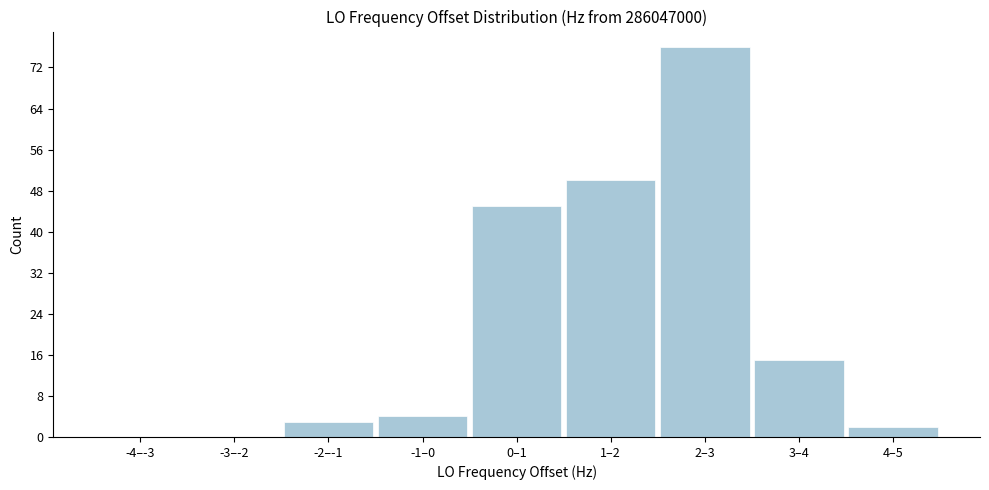

Reading left to right, list all the values displayed in this chart.

-4–-3=0	-3–-2=0	-2–-1=3	-1–0=4	0–1=45	1–2=50	2–3=76	3–4=15	4–5=2